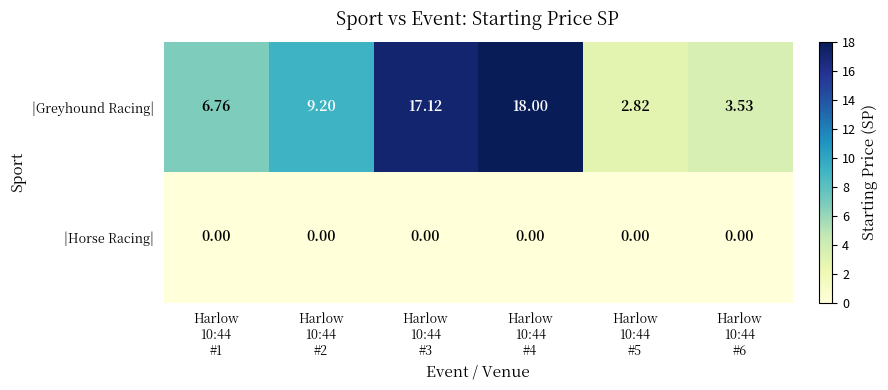

Rank the series by their average value, from lowest to highest.

|Horse Racing|, |Greyhound Racing|